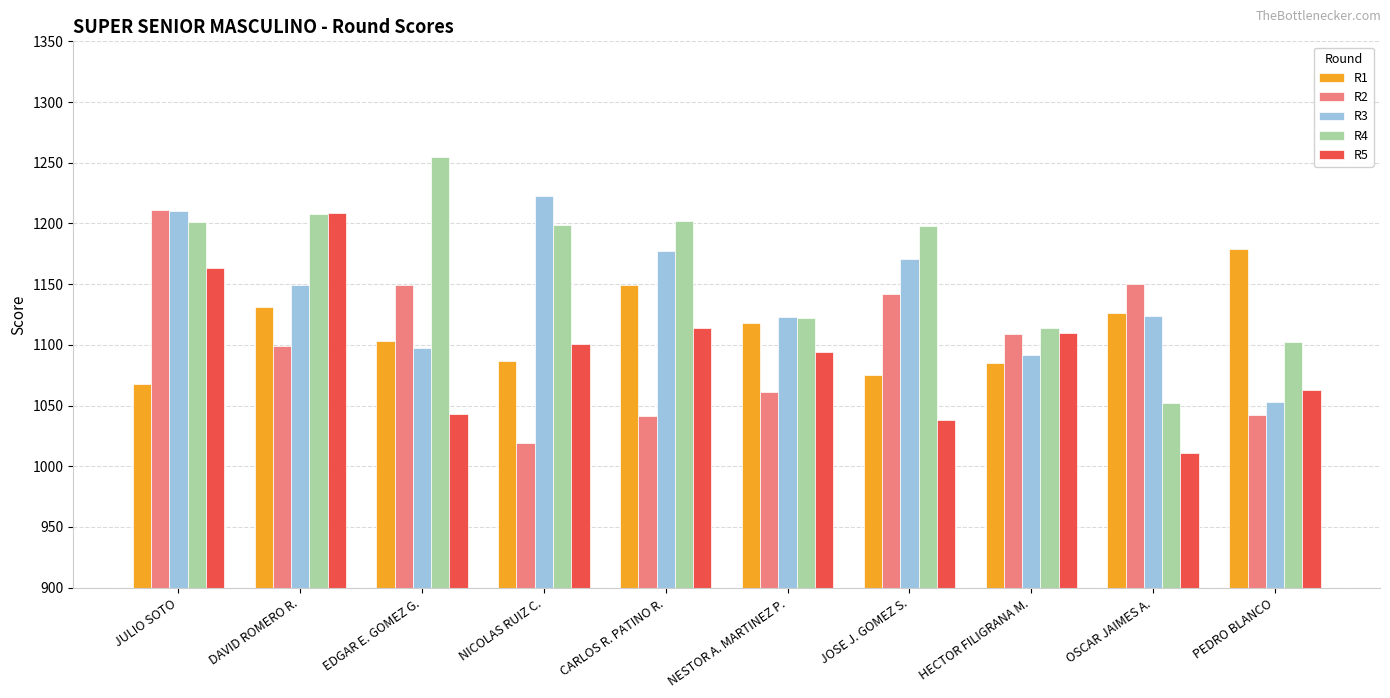

Is the value of R2 at NESTOR A. MARTINEZ P. greater than the value of R4 at NICOLAS RUIZ C.?

No